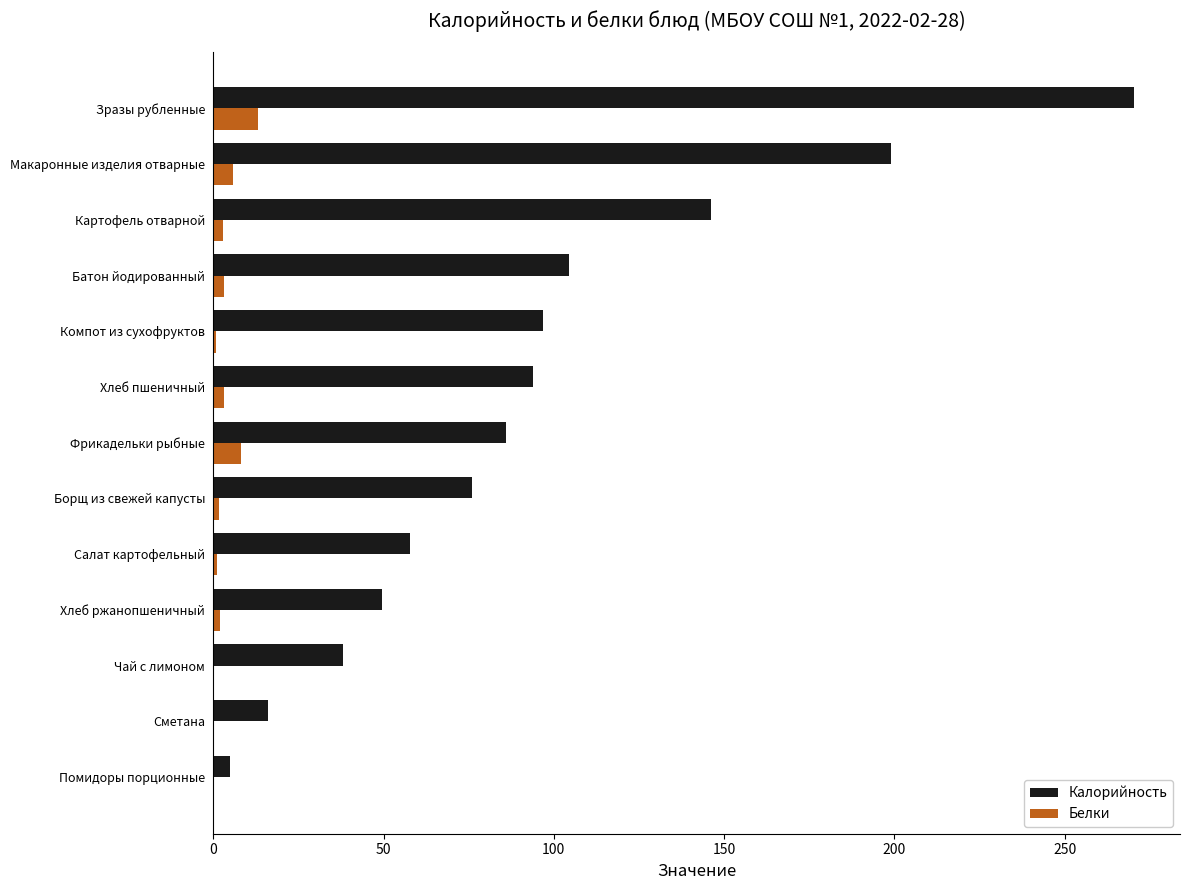

Is the value of Калорийность at Помидоры порционные greater than the value of Белки at Зразы рубленные?

No